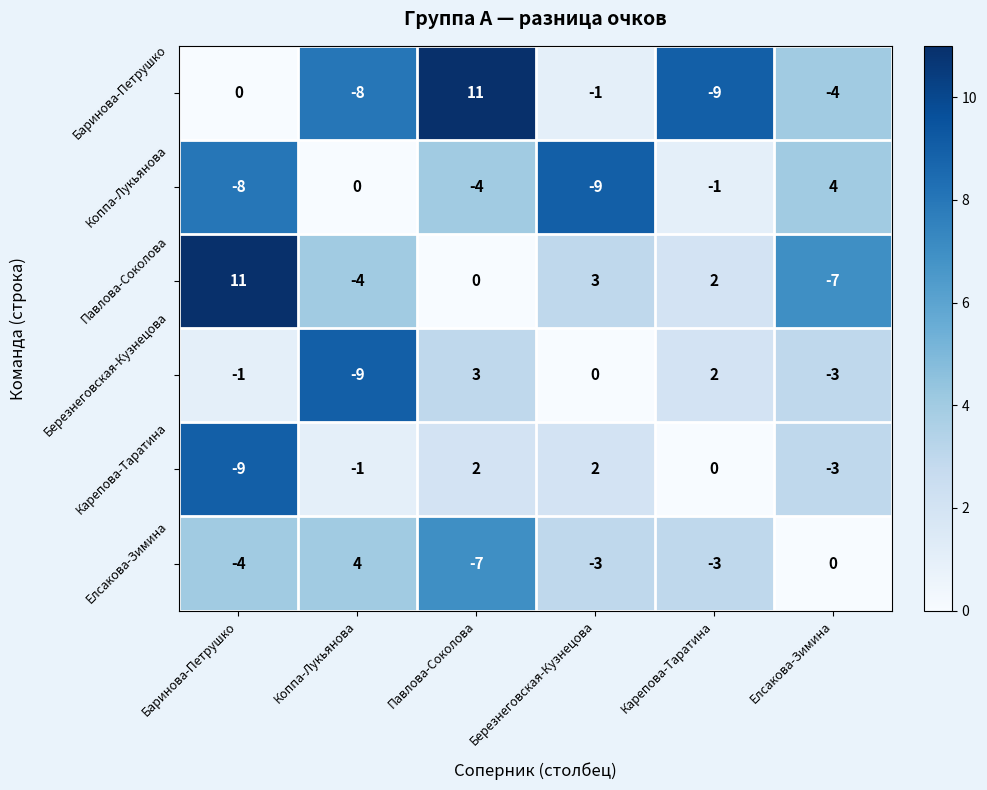

What is the difference between the second highest and minimum values in the Карепова-Таратина series?

11